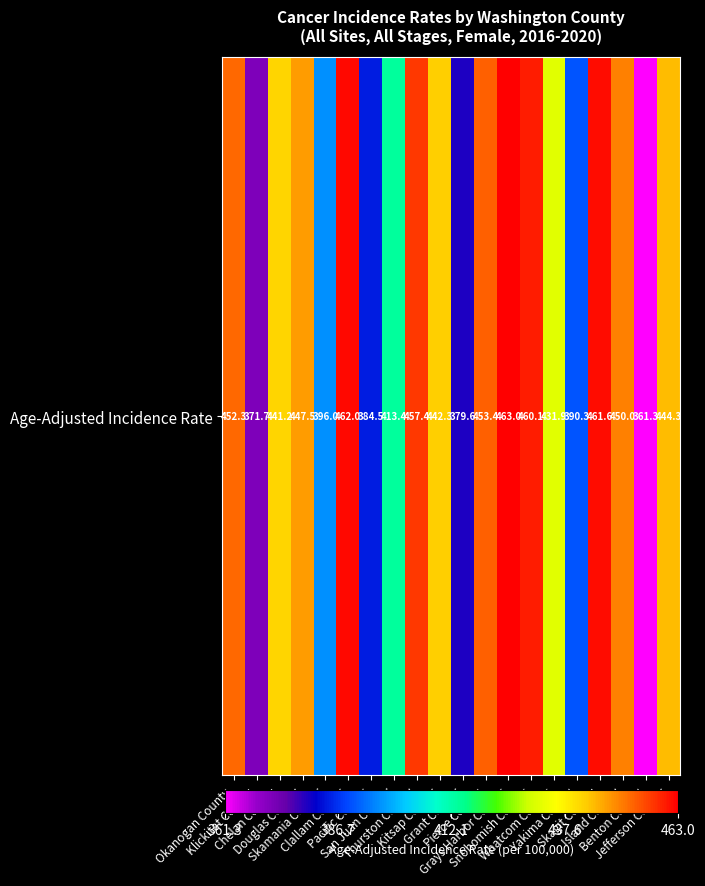

Count the number of values greater than 444.

10